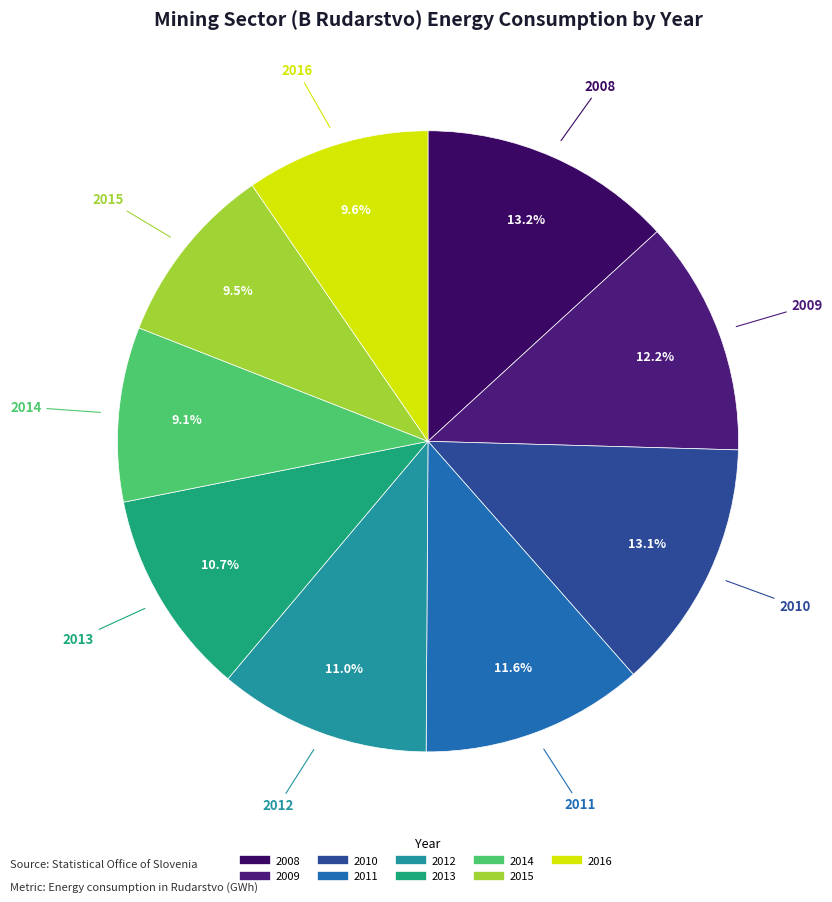

The 2008 slice represents 1% of the pie. True or false?

False